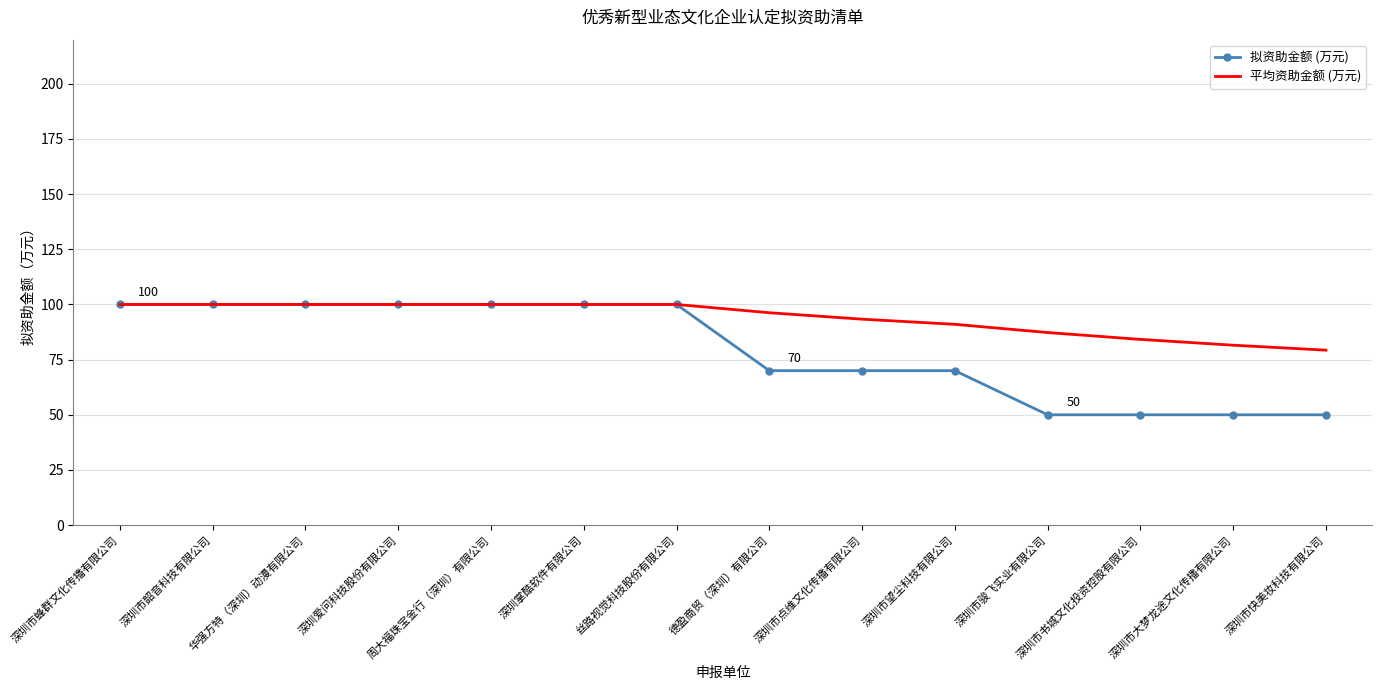

At 深圳市望尘科技有限公司, list the series in order from smallest to largest.

拟资助金额 (万元), 平均资助金额 (万元)